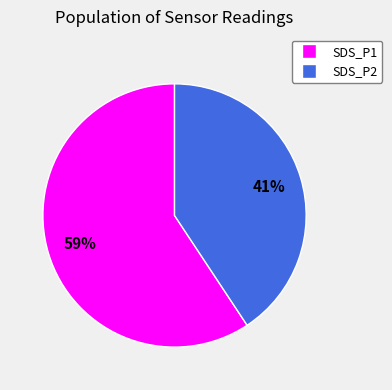

Which category has the smallest portion of the pie?

SDS_P2